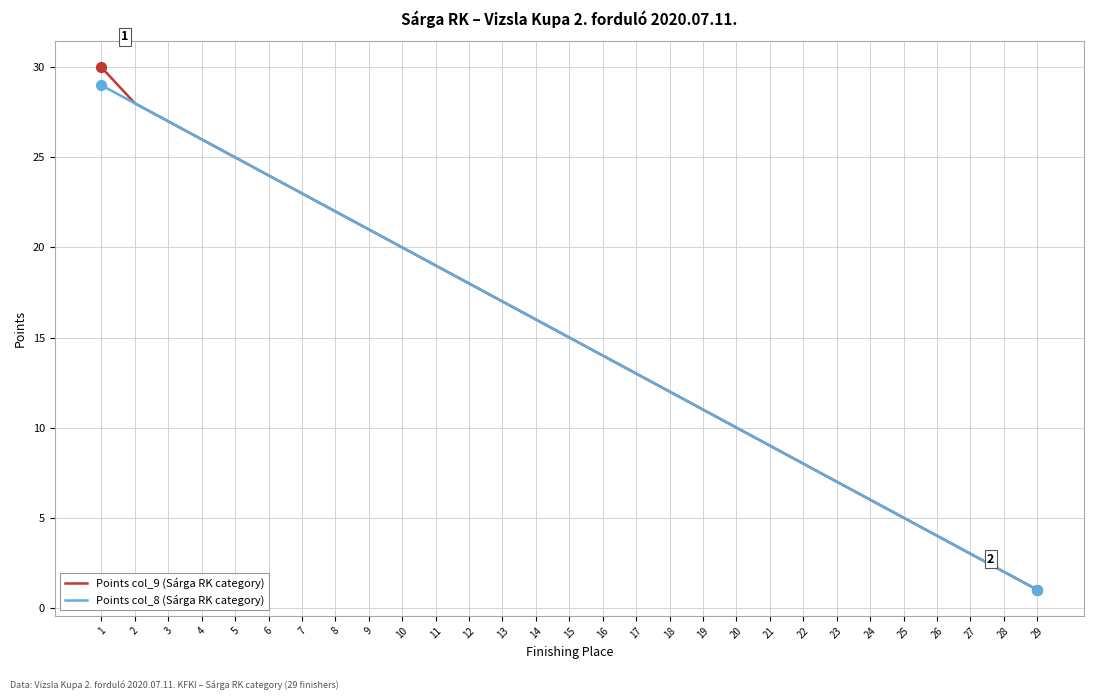

Is the value of Points col_8 (Sárga RK category) at 14 greater than the value of Points col_9 (Sárga RK category) at 10?

No